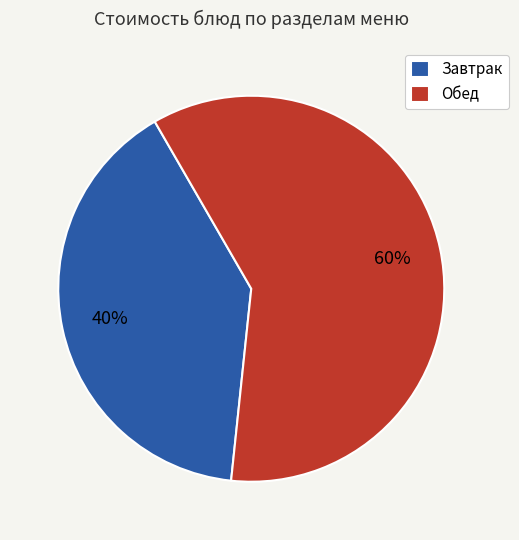

What percentage is the Обед slice, to the nearest percent?

60%